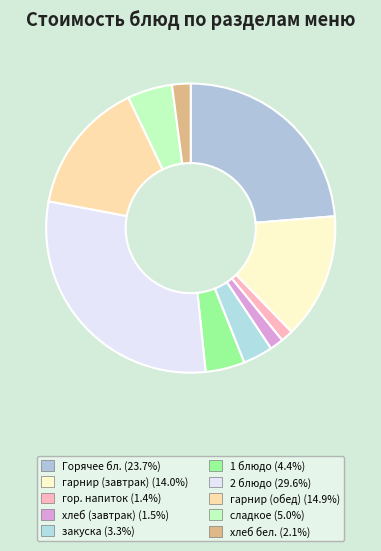

Which slice is the largest?

2 блюдо